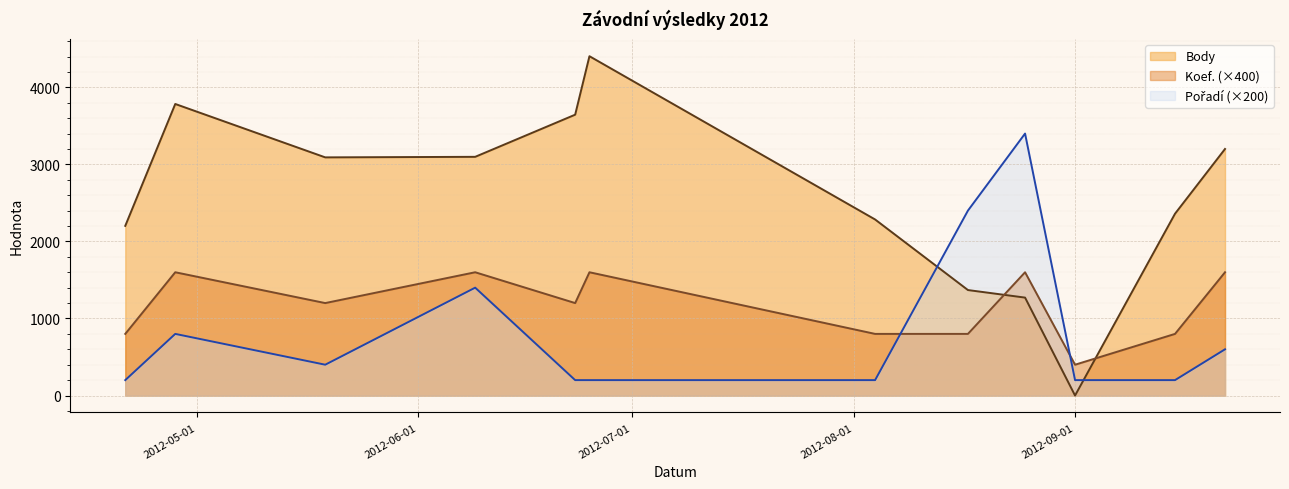

What are all the series names shown in the legend?

Body, Koef., Pořadí